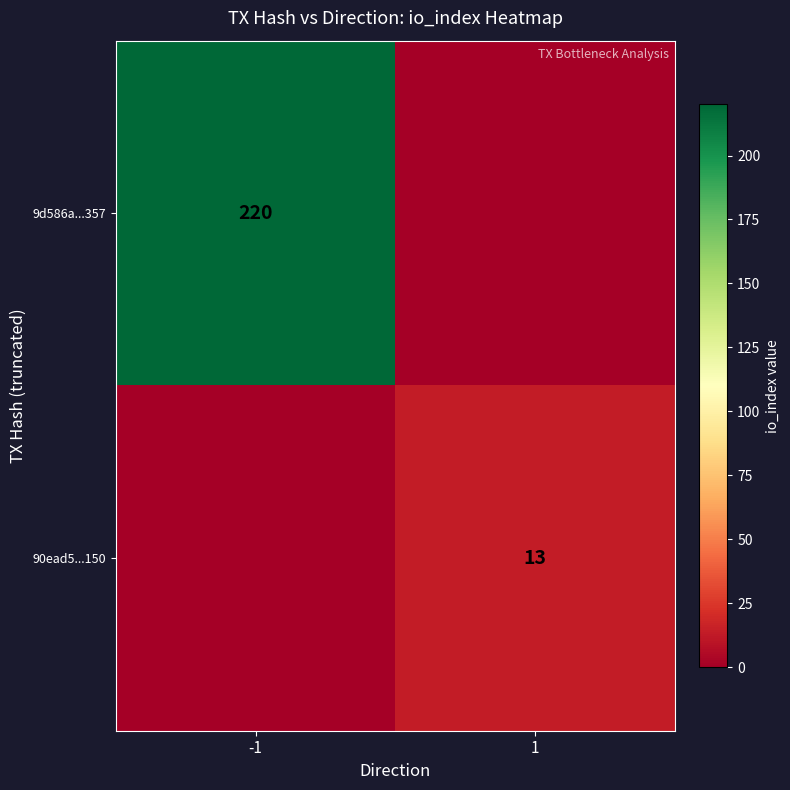

The value of 9d586a...357 at -1 is 220. True or false?

True